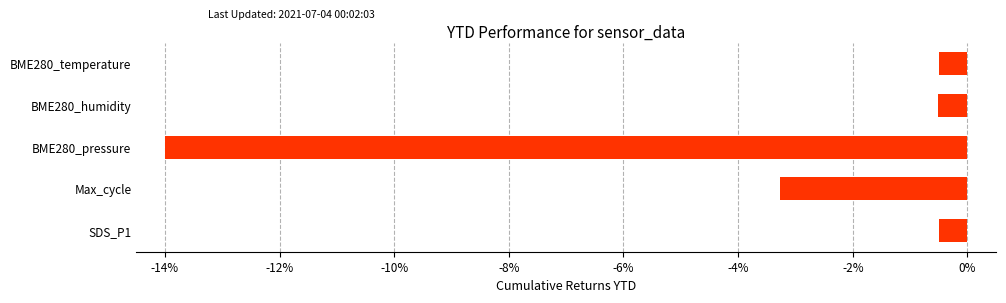

At which category does the chart reach its minimum across all series?

BME280_pressure